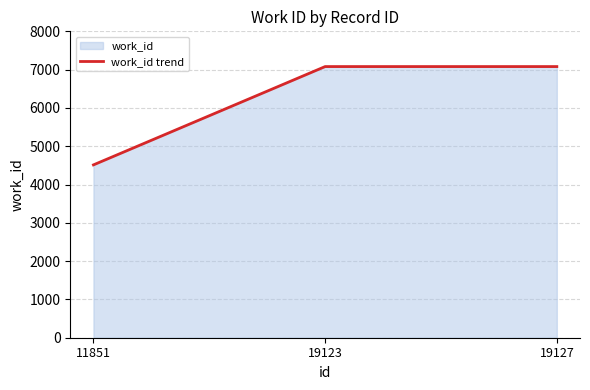

What is the change in value from 11851 to 19123?

+2567